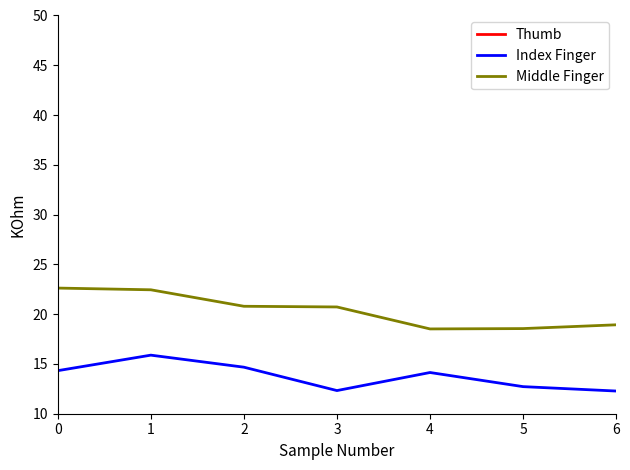

List the labels in order of L2 / 29 value, smallest first.

4, 5, 6, 3, 2, 1, 0